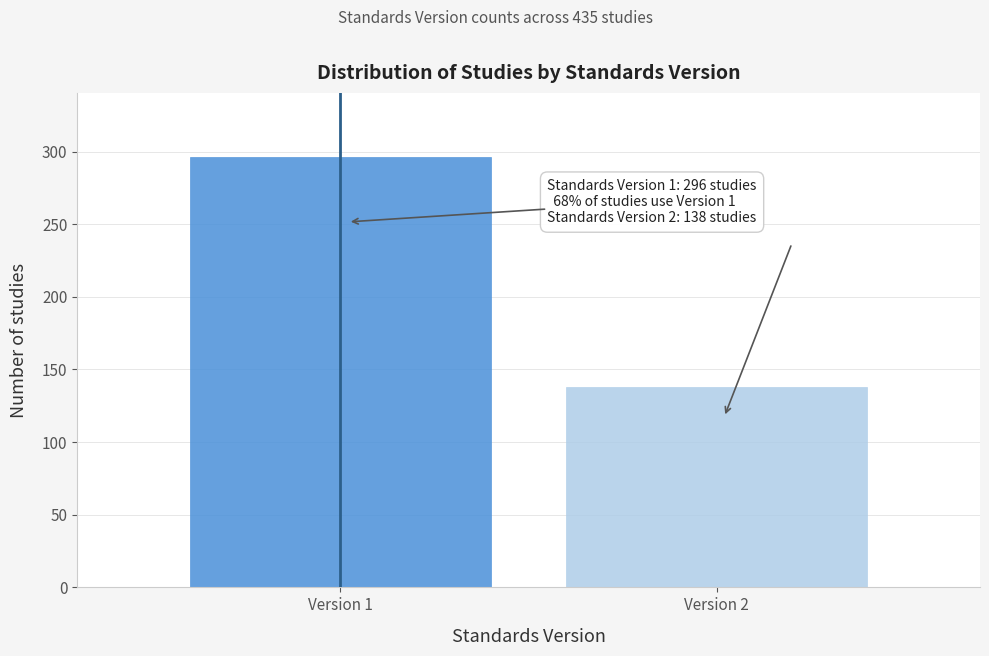

Reading left to right, list all the values displayed in this chart.

Version 1=296	Version 2=138